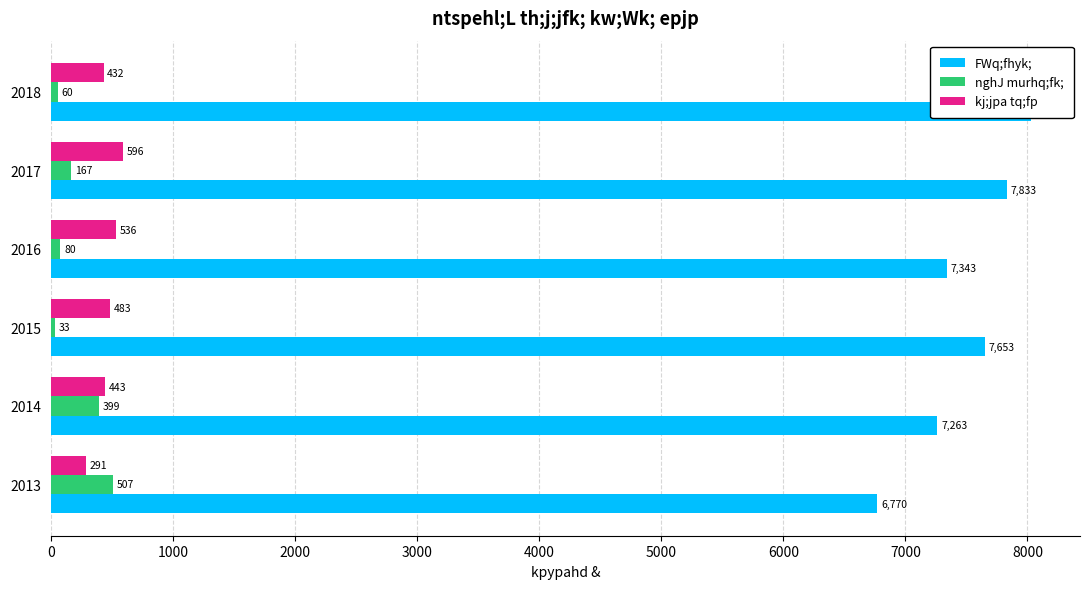

Reading right to left, extract all data points from this chart.

FWq;fhyk;: 8029.1	7833.1	7343.4	7653.1	7262.9	6770.3
nghJ murhq;fk;: 59.6	166.7	79.7	33.4	398.8	507.3
kj;jpa tq;fp: 432.5	595.8	536.2	482.7	443.1	290.8